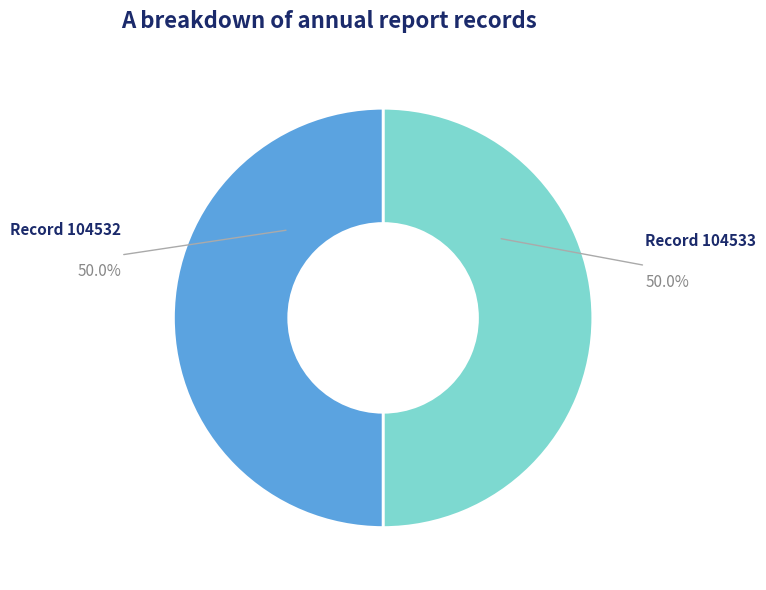

Which category accounts for the majority?

104533